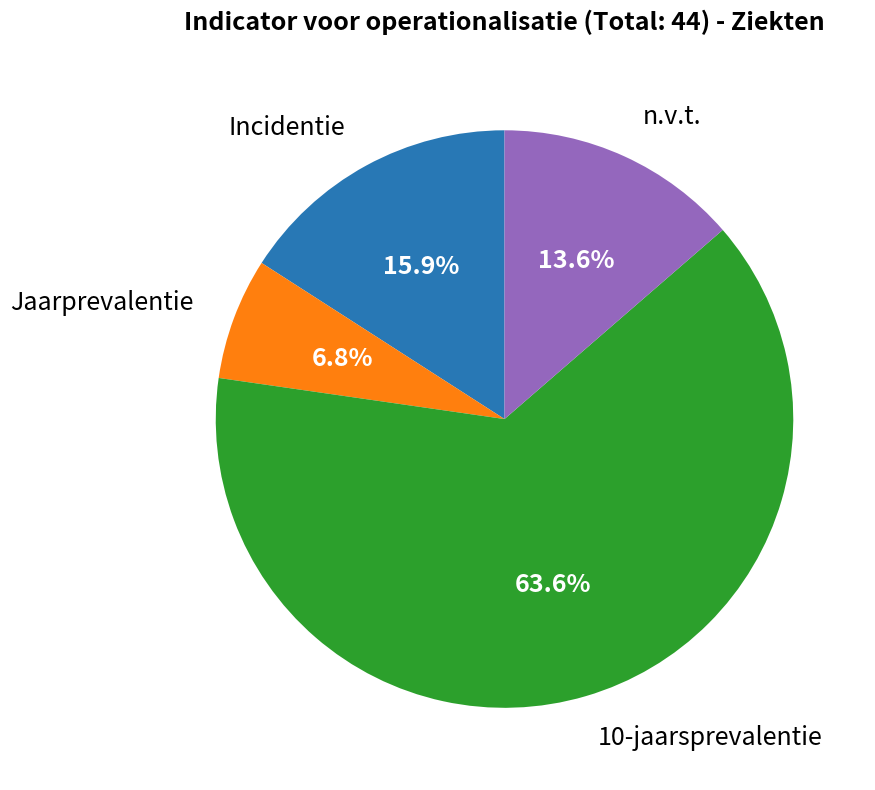

Does any single category account for the majority?

Yes